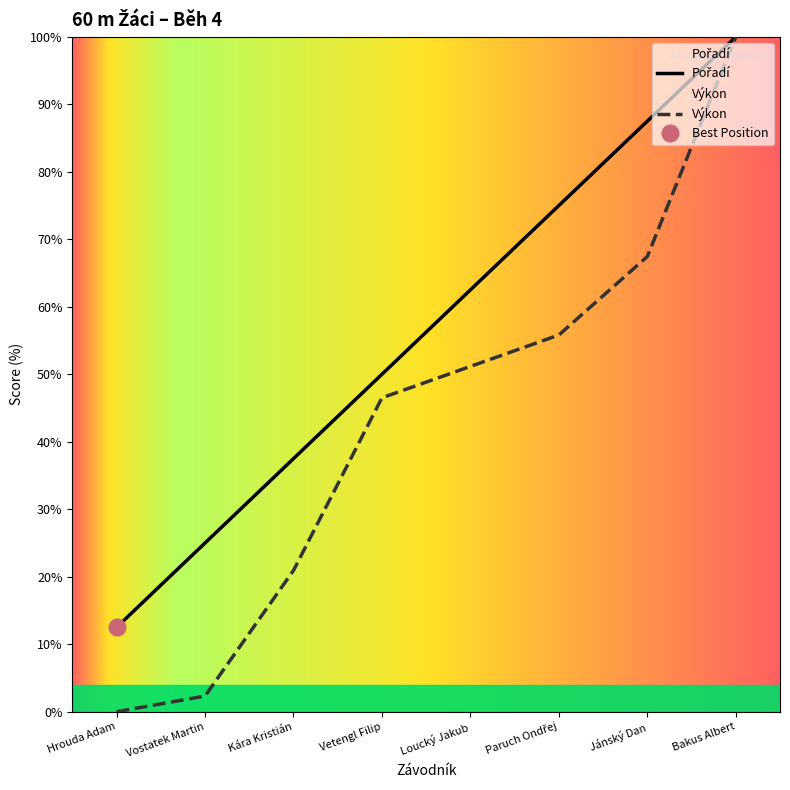

List the series in order of their overall mean, lowest first.

Výkon, Pořadí